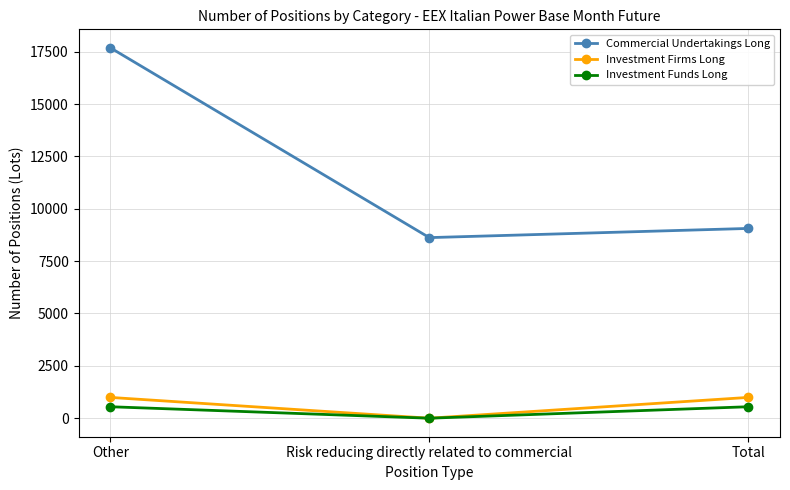

The value of Commercial Undertakings Long at Other is 17682. True or false?

True